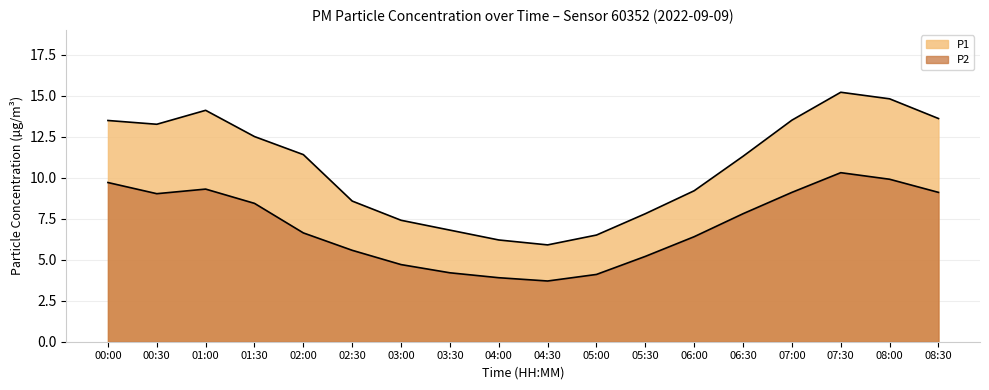

The P1 series shows 2.8 at 04:00. True or false?

False